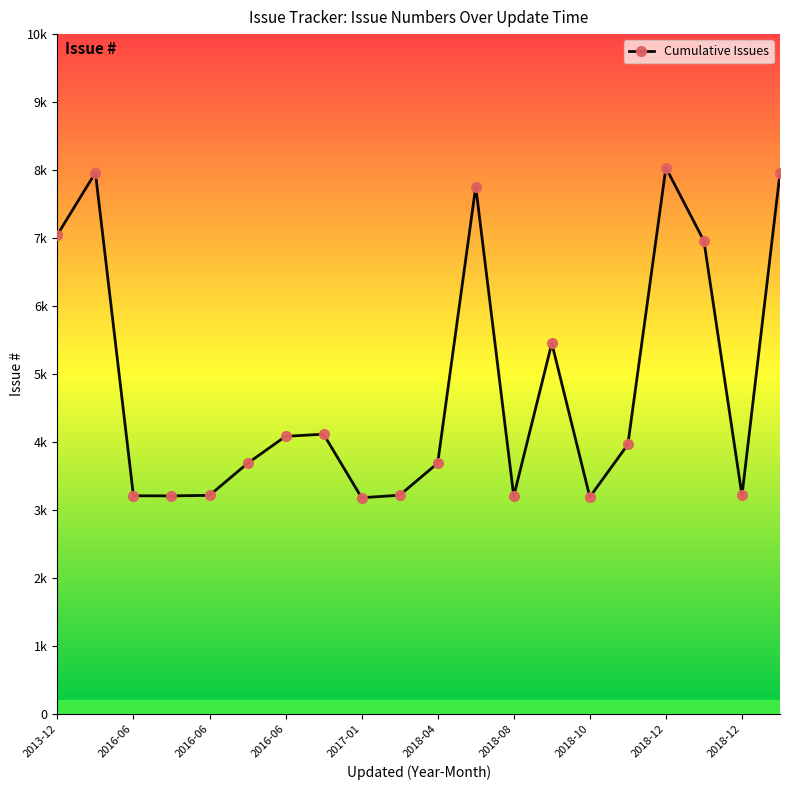

Does the chart have visible grid lines?

No